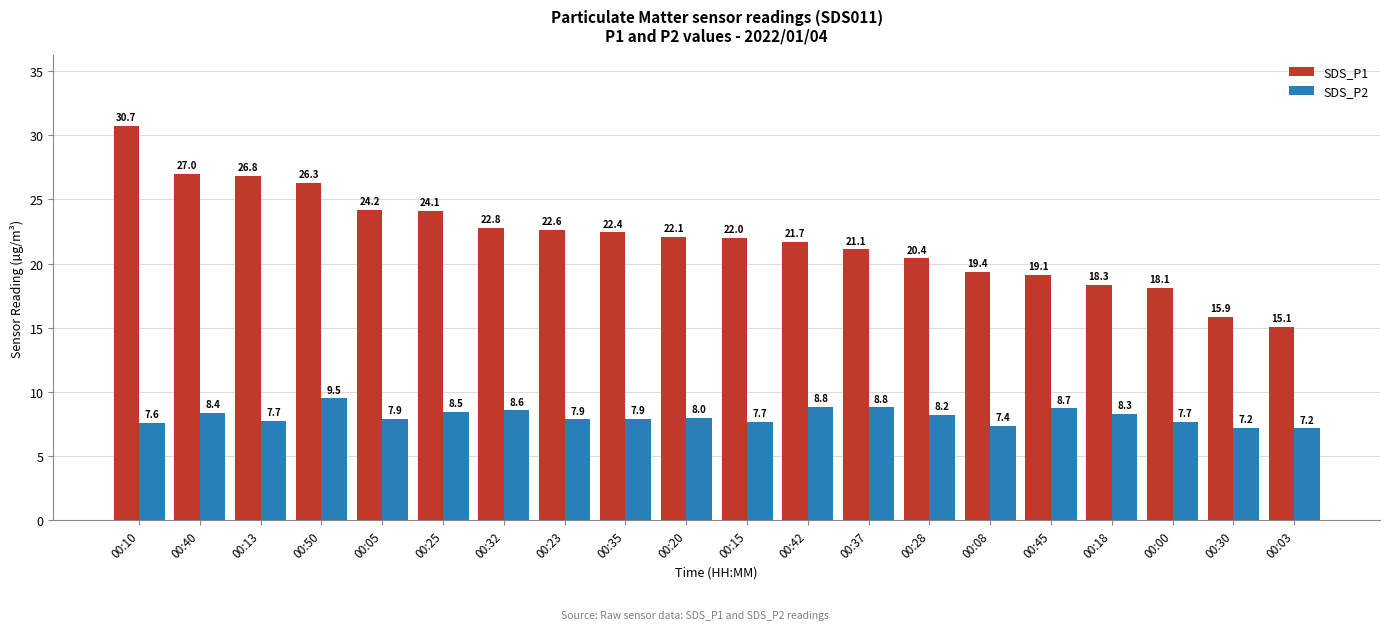

Which series has the widest spread of values?

SDS_P1